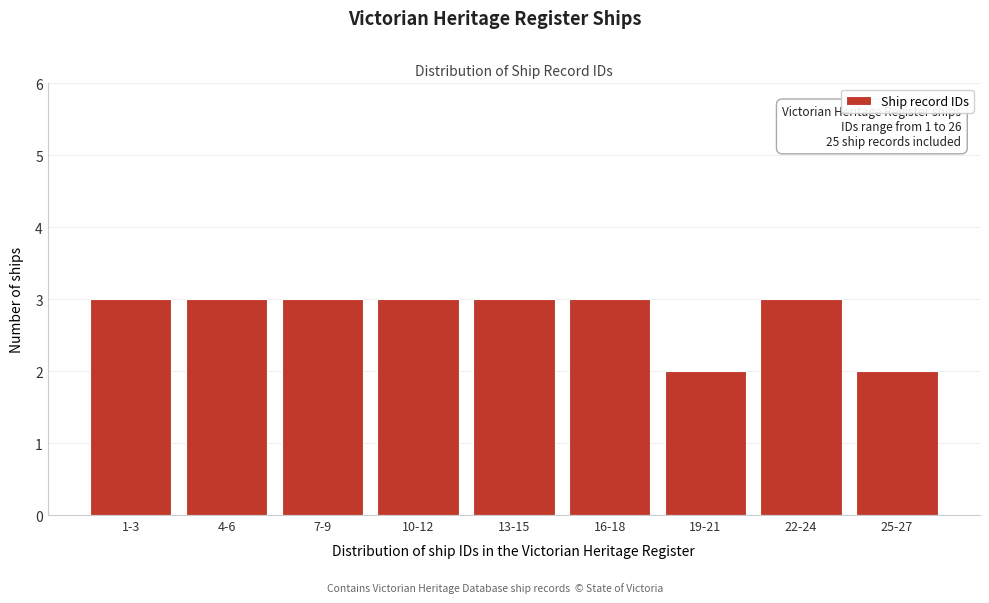

Reading right to left, list all the values displayed in this chart.

2	3	2	3	3	3	3	3	3